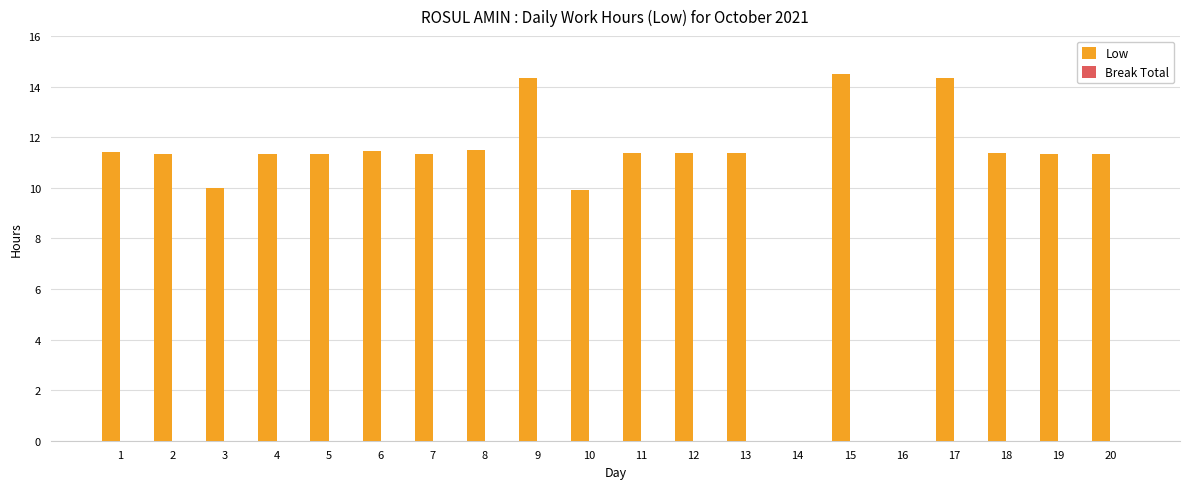

What is the sum of the values at 4 and 12?

22.7